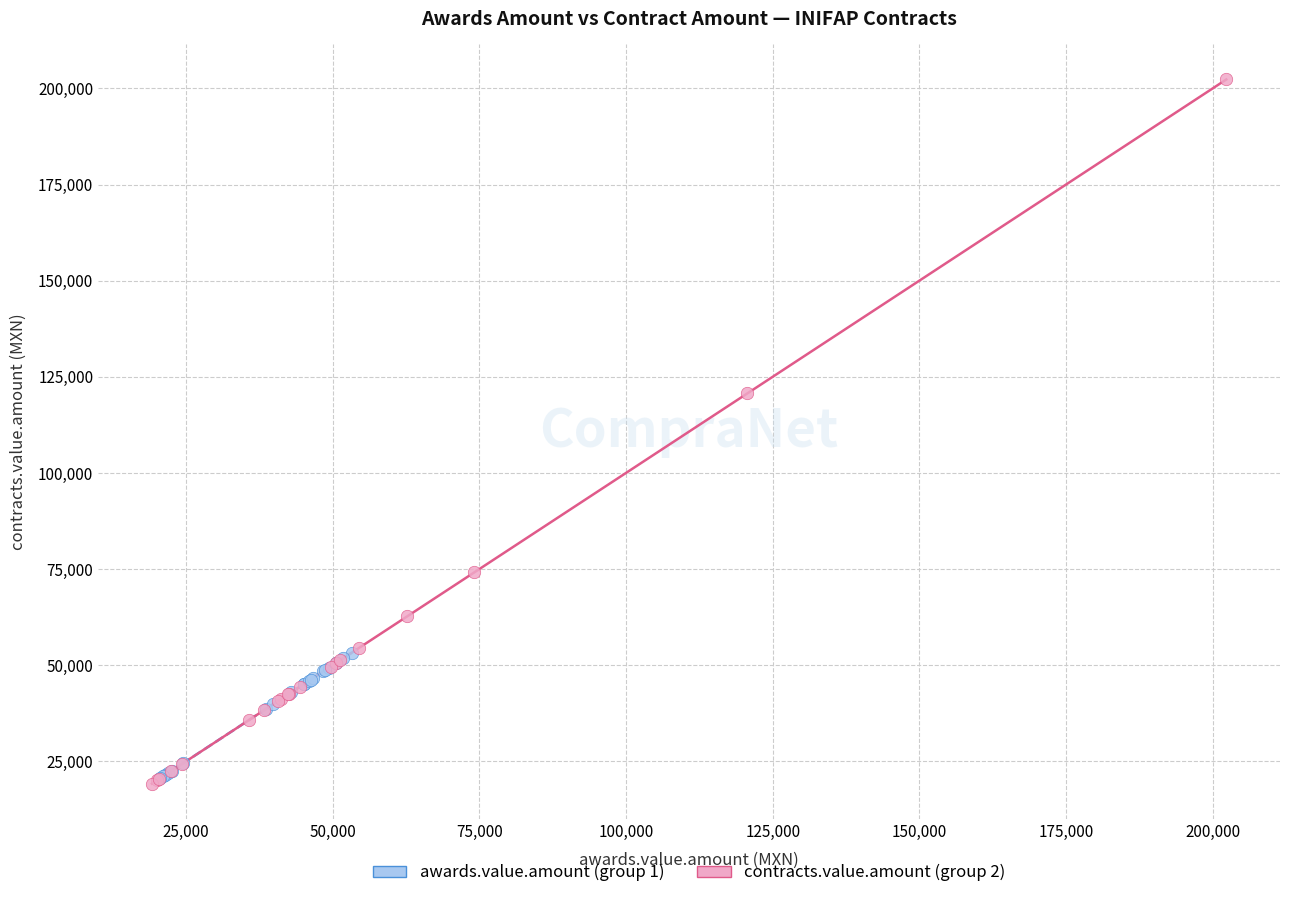

Which series has the largest Y range (max minus min)?

contracts.value.amount (group 2)